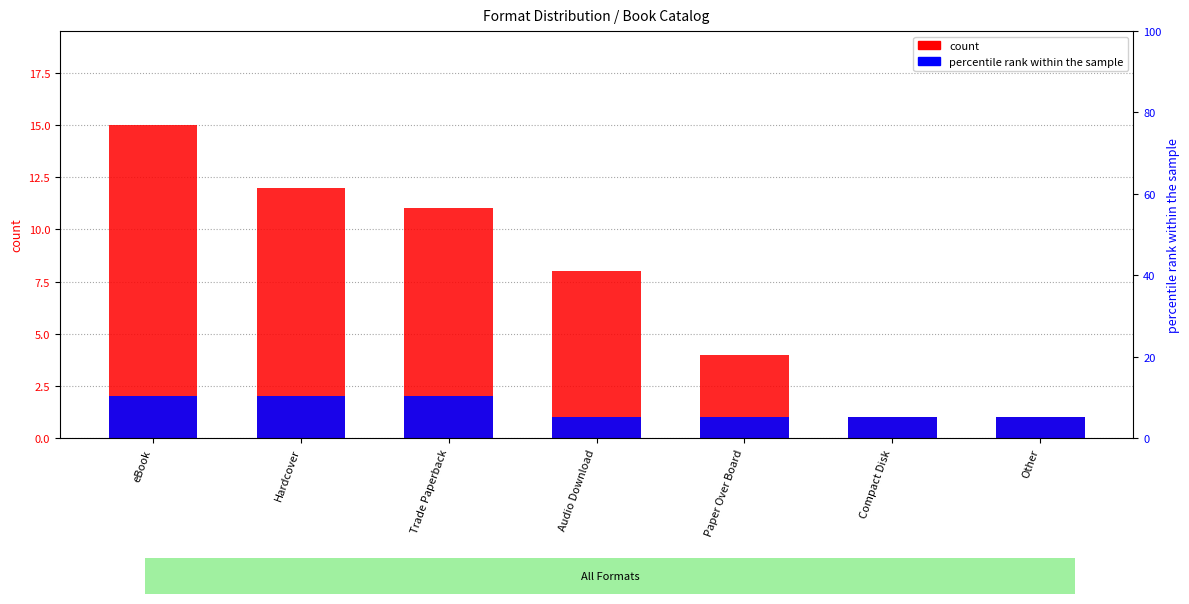

Reading left to right, transcribe all the data shown in this chart.

count: 15	12	11	8	4	1	1
percentile rank within the sample: 2	2	2	1	1	1	1